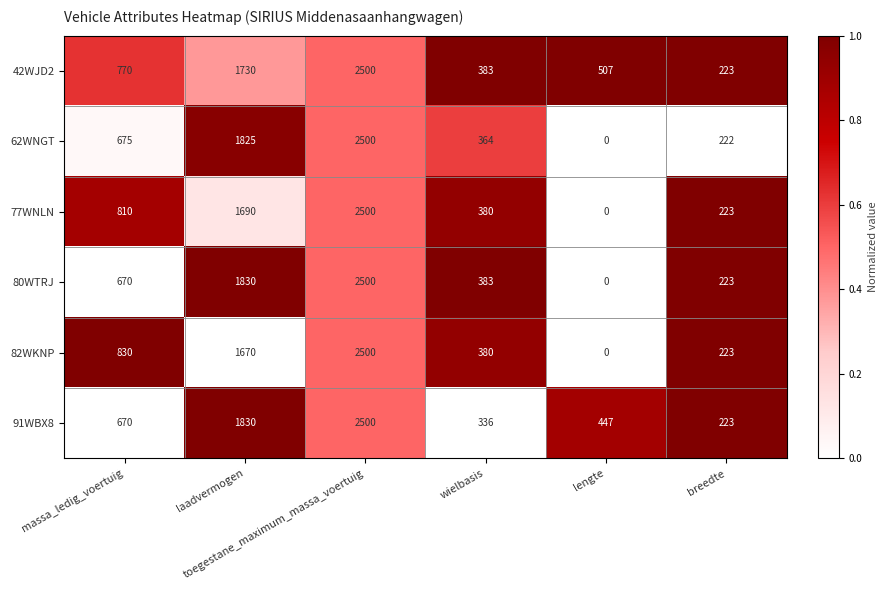

What is the greatest value displayed?

2500